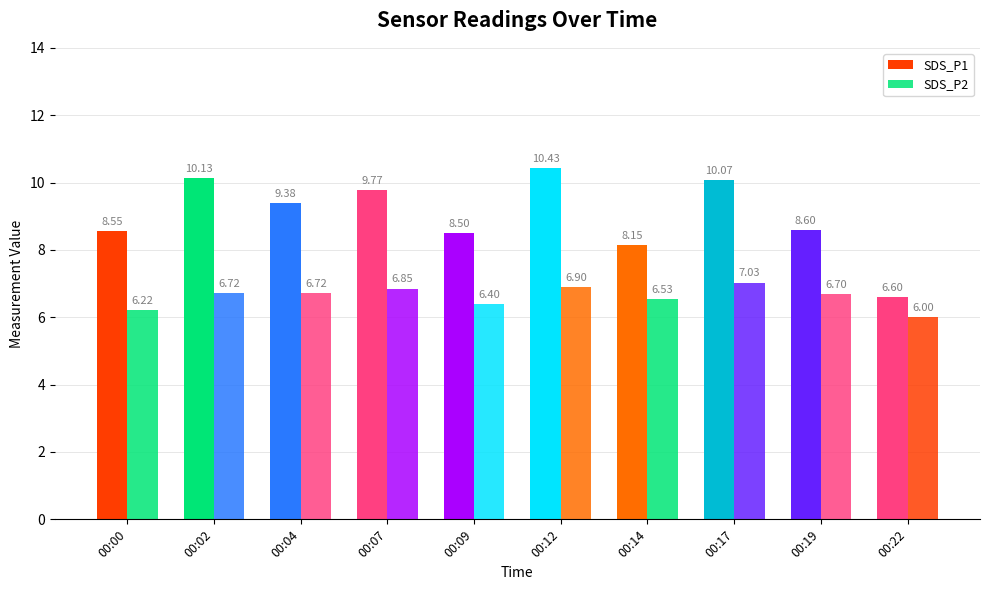

How many groups of bars are there?

10